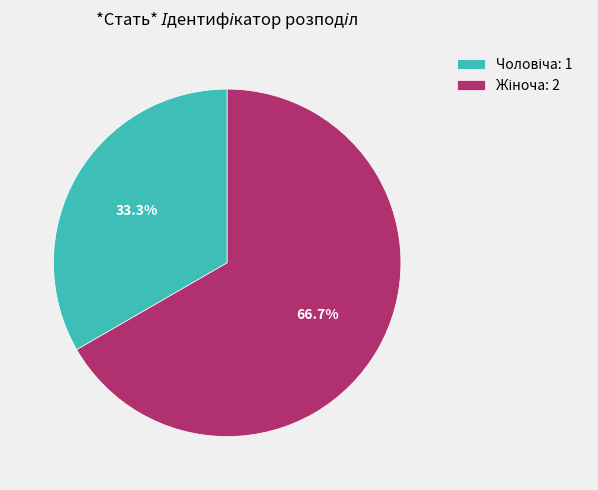

To the nearest percent, what is the difference between the largest and smallest slice percentages?

33%